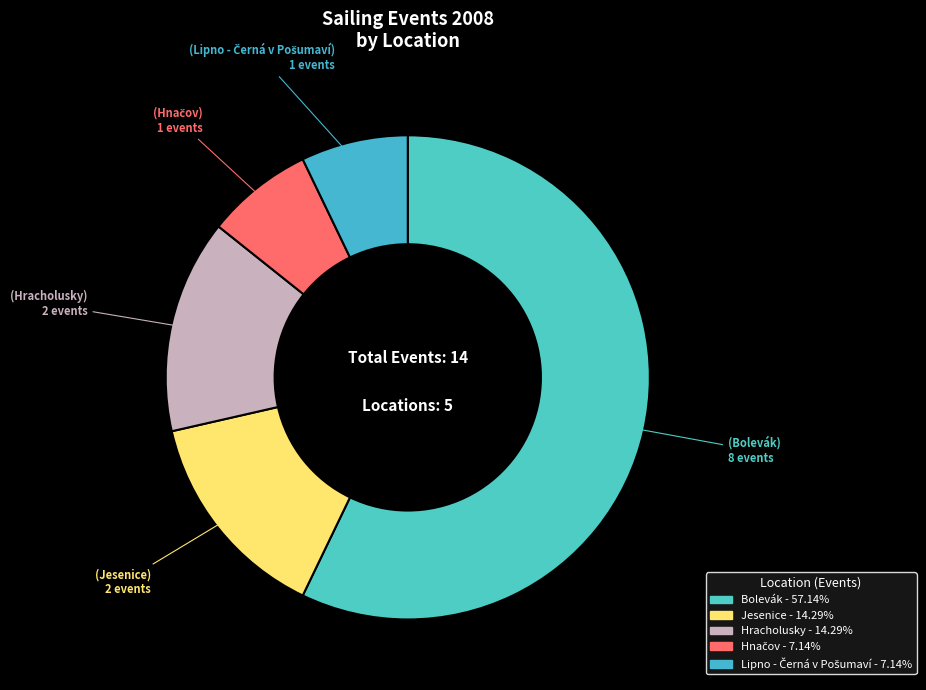

How many segments does this pie chart have?

5